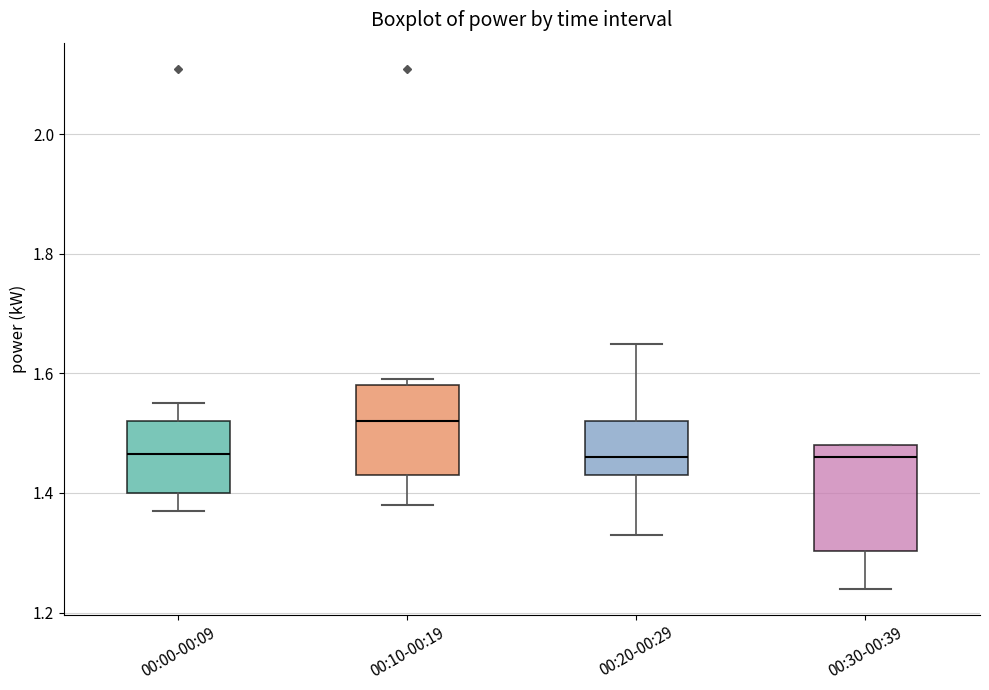

Reading left to right, read every box against the y-axis: the position of its median line, the range the box covers, and the ends of its whiskers. The values are not printed on the chart, so give them approximately, as read against the axis.

00:00-00:09: median 1.46, box 1.40 to 1.52, whiskers 1.38 to 1.56
00:10-00:19: median 1.52, box 1.44 to 1.58, whiskers 1.38 to 1.60
00:20-00:29: median 1.46, box 1.44 to 1.52, whiskers 1.34 to 1.66
00:30-00:39: median 1.46, box 1.30 to 1.48, whiskers 1.24 to 1.48